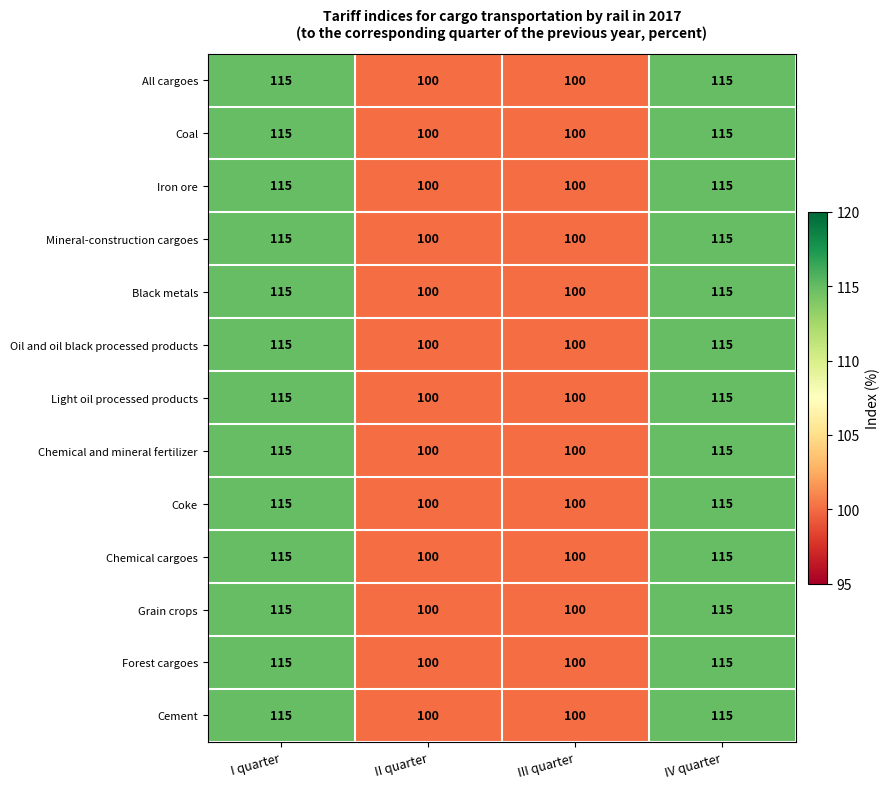

What is the difference between the Mineral-construction cargoes values at II quarter and I quarter?

15